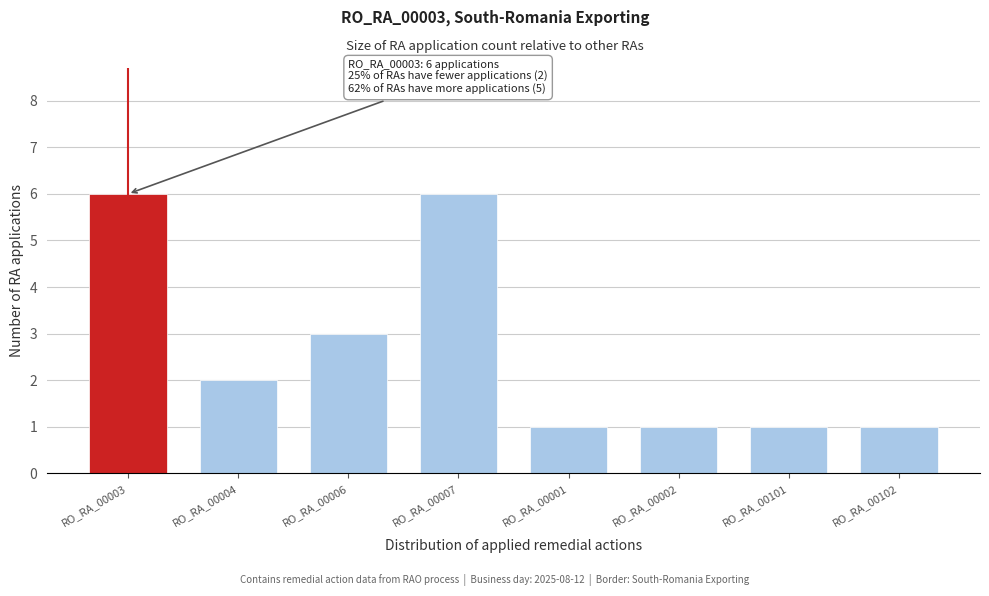

Reading left to right, list all the values displayed in this chart.

RO_RA_00003=6	RO_RA_00004=2	RO_RA_00006=3	RO_RA_00007=6	RO_RA_00001=1	RO_RA_00002=1	RO_RA_00101=1	RO_RA_00102=1